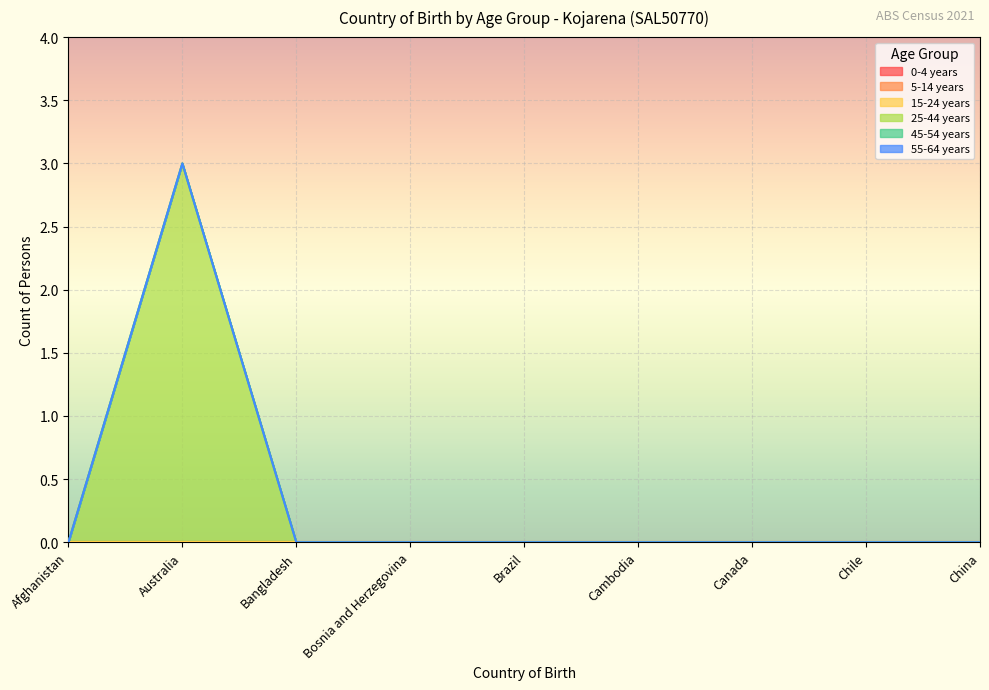

Reading right to left, transcribe all the data shown in this chart.

0-4 years: China=0	Chile=0	Canada=0	Cambodia=0	Brazil=0	Bosnia and Herzegovina=0	Bangladesh=0	Australia=0	Afghanistan=0
5-14 years: China=0	Chile=0	Canada=0	Cambodia=0	Brazil=0	Bosnia and Herzegovina=0	Bangladesh=0	Australia=0	Afghanistan=0
15-24 years: China=0	Chile=0	Canada=0	Cambodia=0	Brazil=0	Bosnia and Herzegovina=0	Bangladesh=0	Australia=0	Afghanistan=0
25-44 years: China=0	Chile=0	Canada=0	Cambodia=0	Brazil=0	Bosnia and Herzegovina=0	Bangladesh=0	Australia=3	Afghanistan=0
45-54 years: China=0	Chile=0	Canada=0	Cambodia=0	Brazil=0	Bosnia and Herzegovina=0	Bangladesh=0	Australia=0	Afghanistan=0
55-64 years: China=0	Chile=0	Canada=0	Cambodia=0	Brazil=0	Bosnia and Herzegovina=0	Bangladesh=0	Australia=0	Afghanistan=0